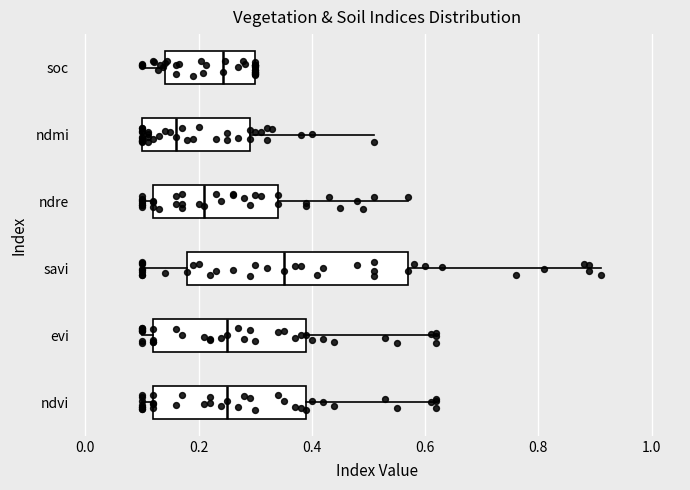

Comparing the boxes themselves (not the whiskers), which one is the widest?

savi